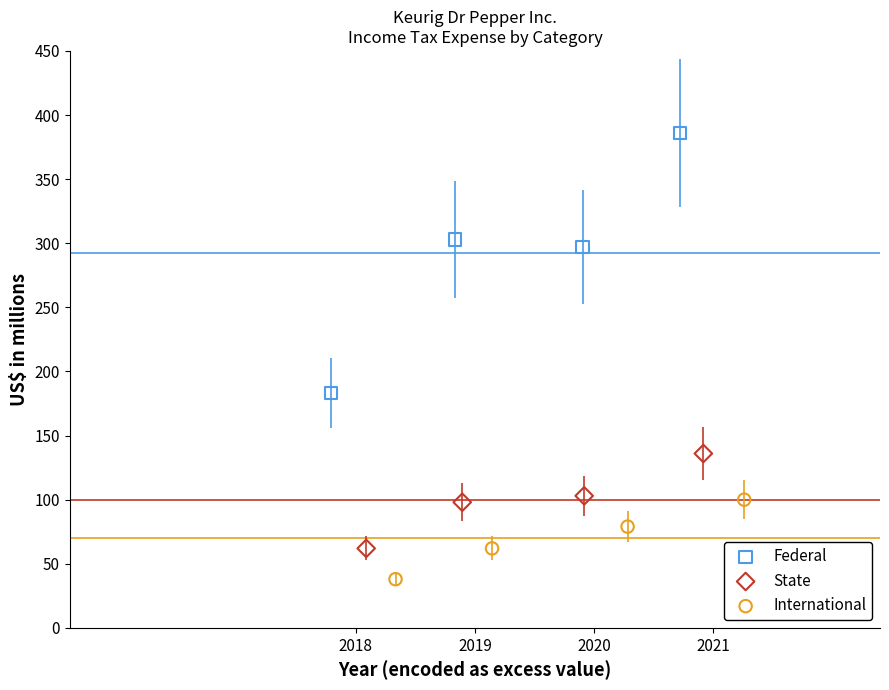

Which series has the largest Y range (max minus min)?

Federal